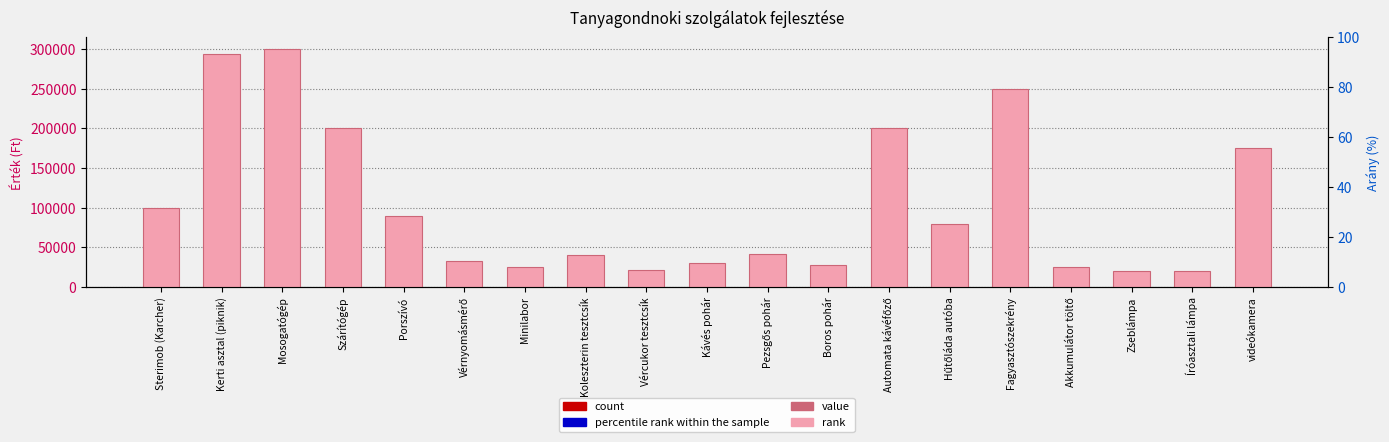

How many values in the count series exceed 2?

11